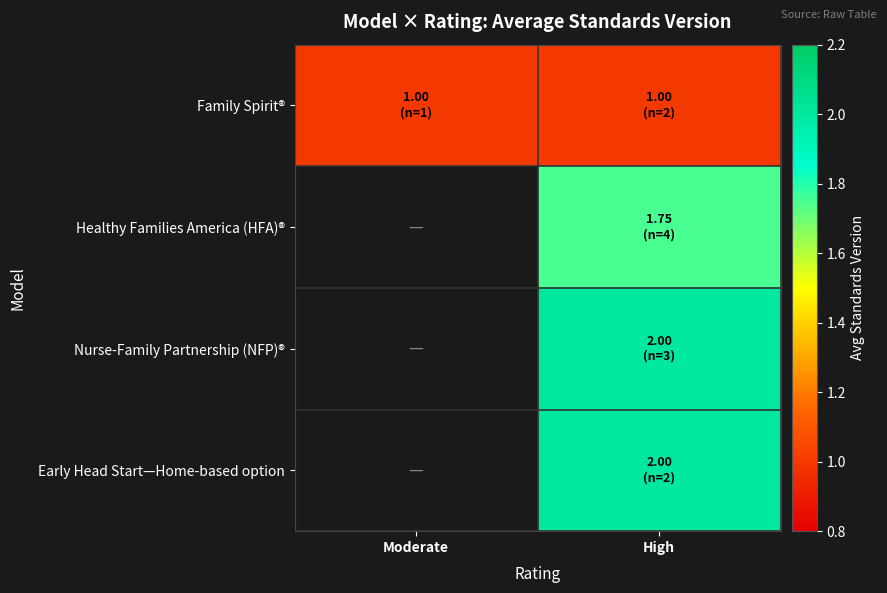

Which label corresponds to the smallest value in the chart?

Moderate